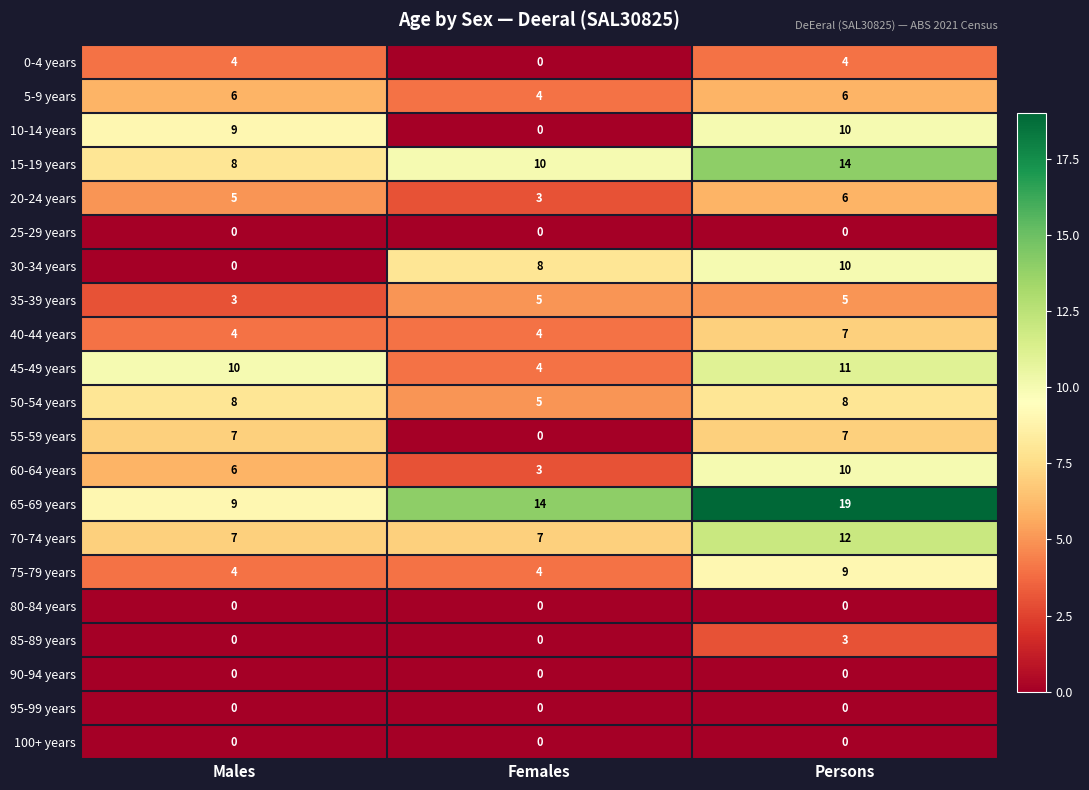

List the labels in order of 10-14 years value, largest first.

Persons, Males, Females